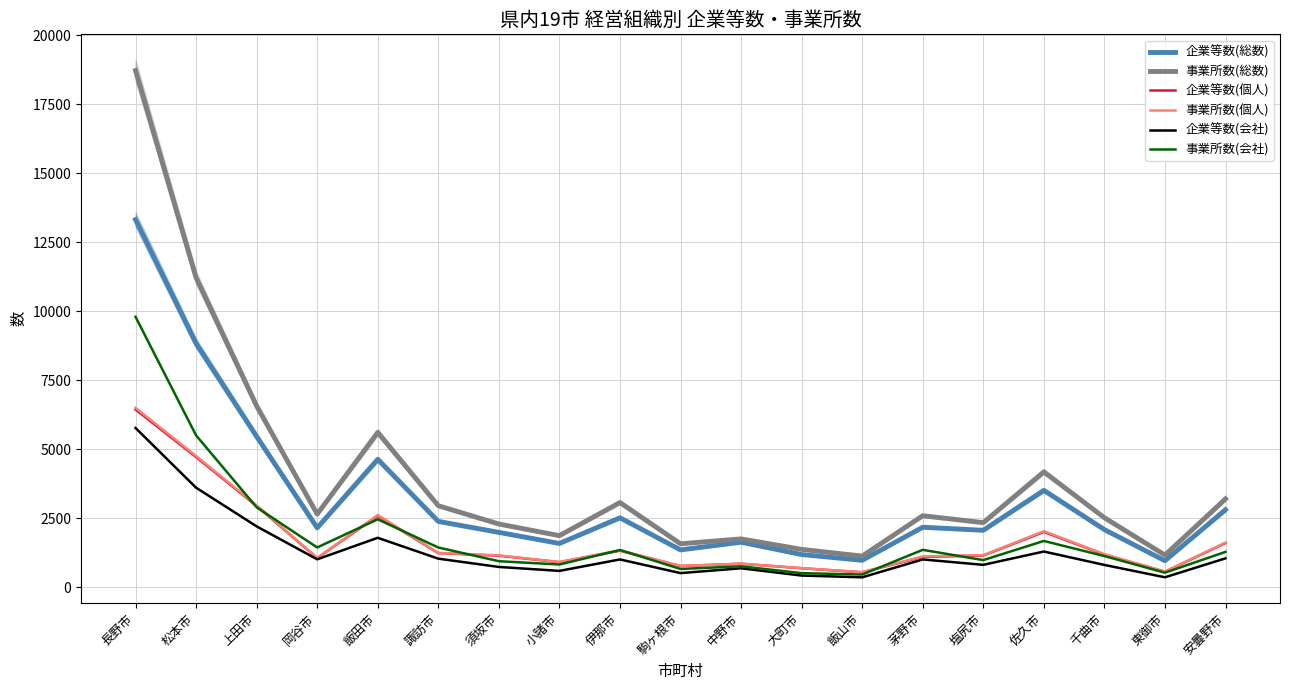

At which label is 事業所数(個人) closest to 3517?

上田市